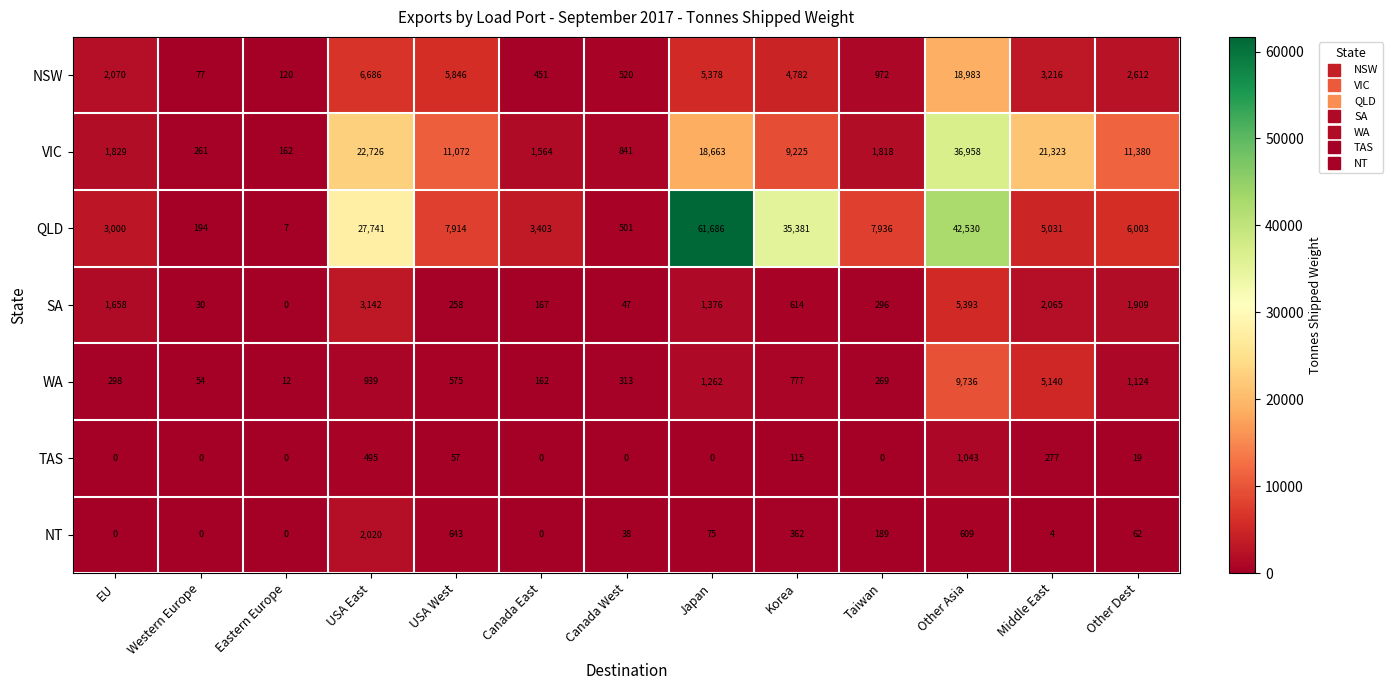

True or false: QLD has a value of 10823 at USA West.

False